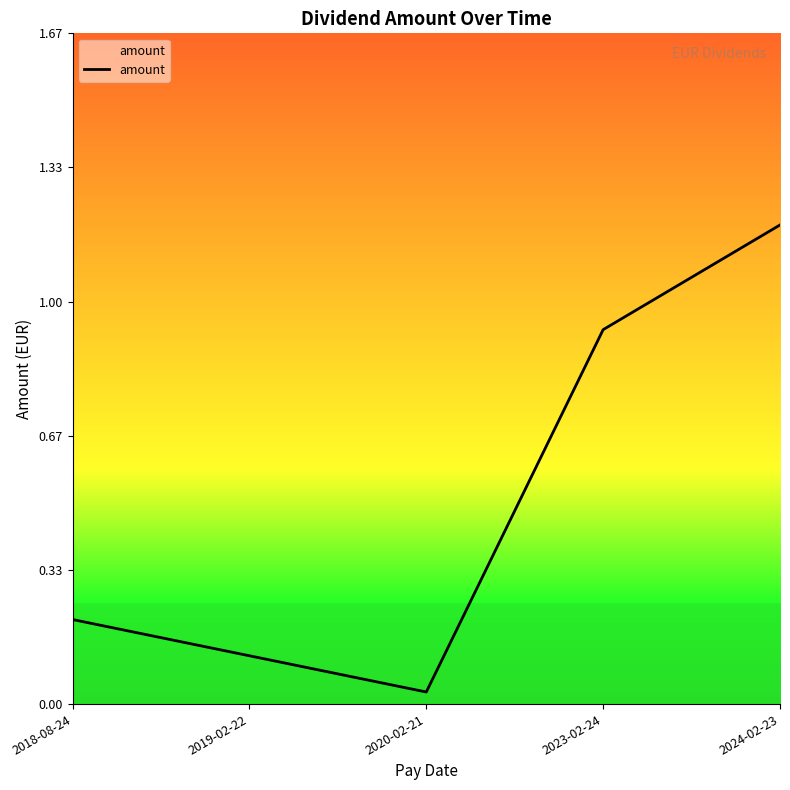

Where is the first local minimum?

2020-02-21